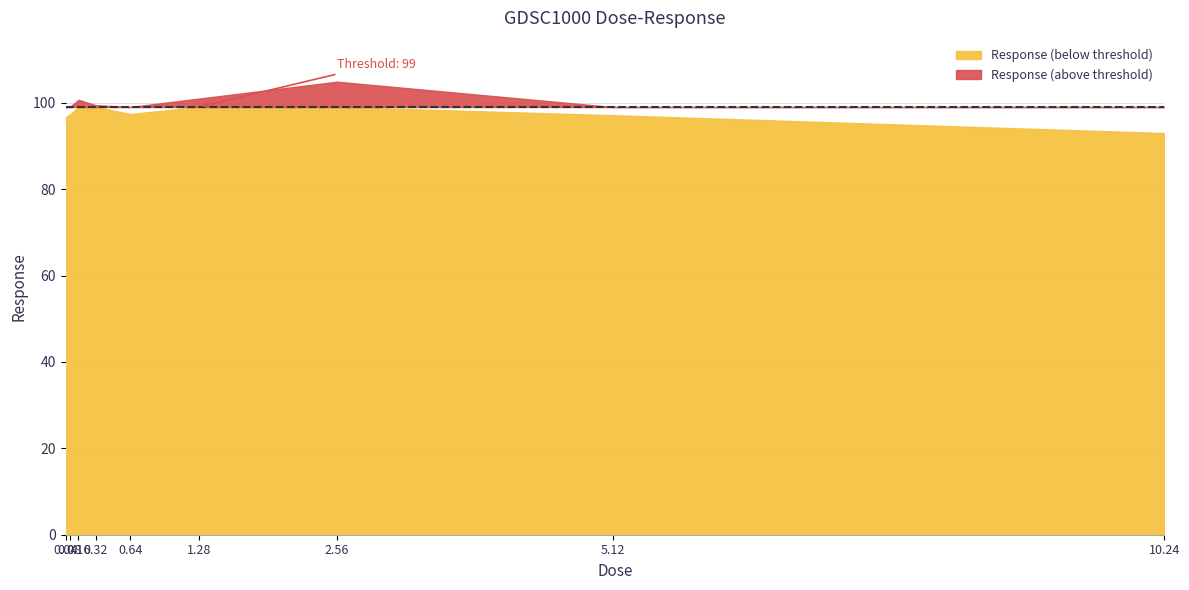

Which has a higher value, 0.04 or 1.28?

1.28